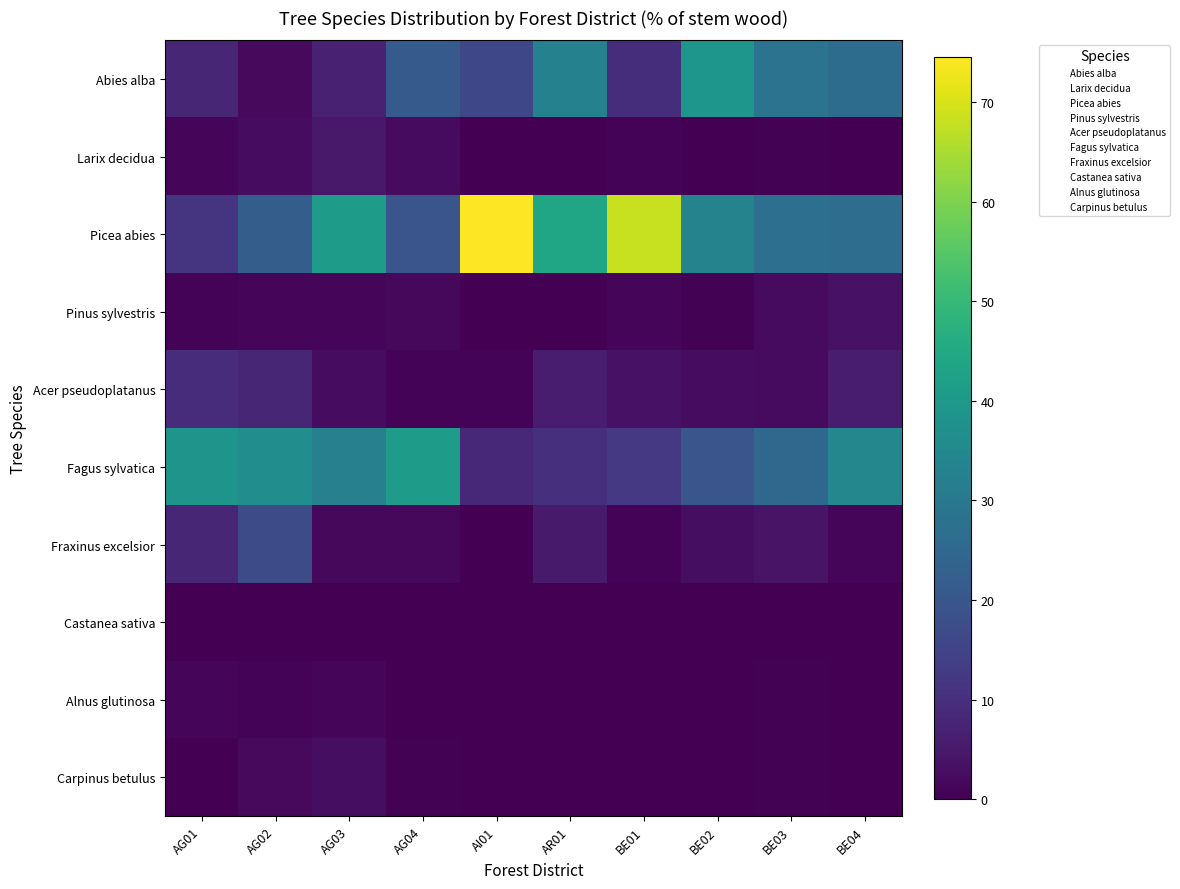

At which category does the chart reach its minimum across all series?

AI01